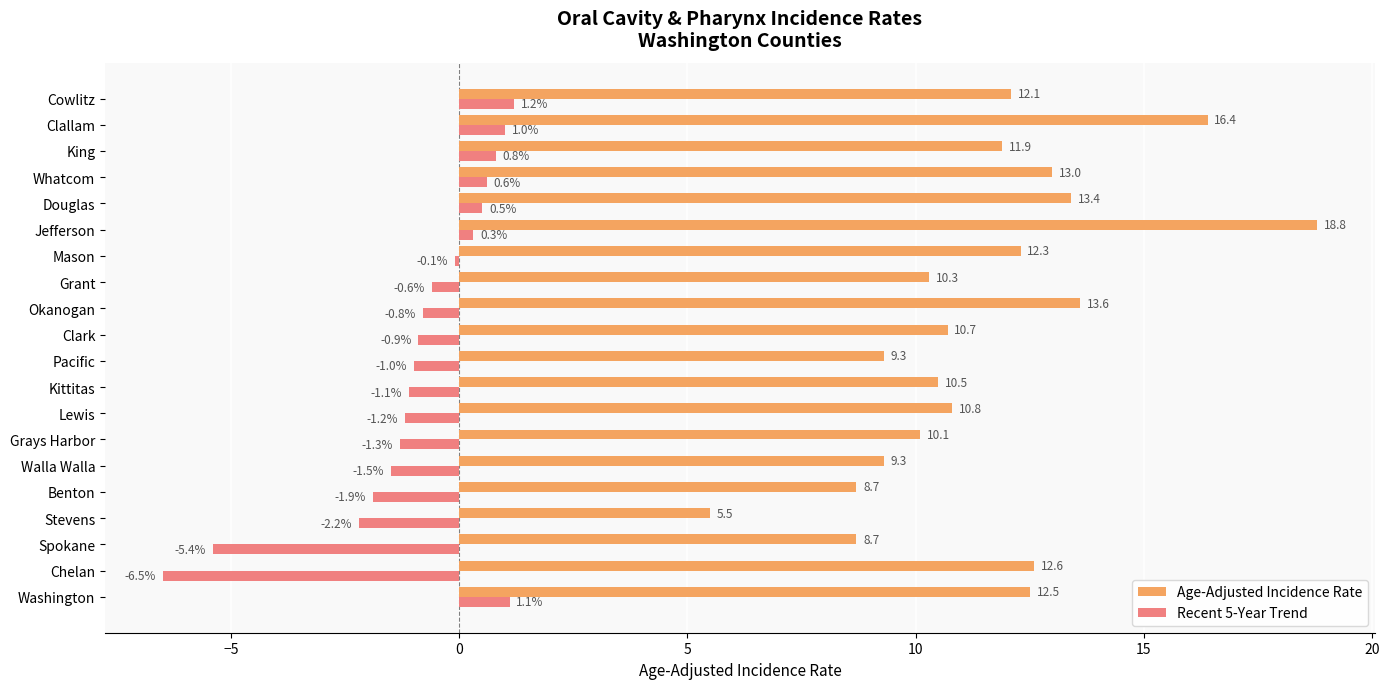

What is the difference between the second highest and minimum values in the Age-Adjusted Incidence Rate series?

10.9